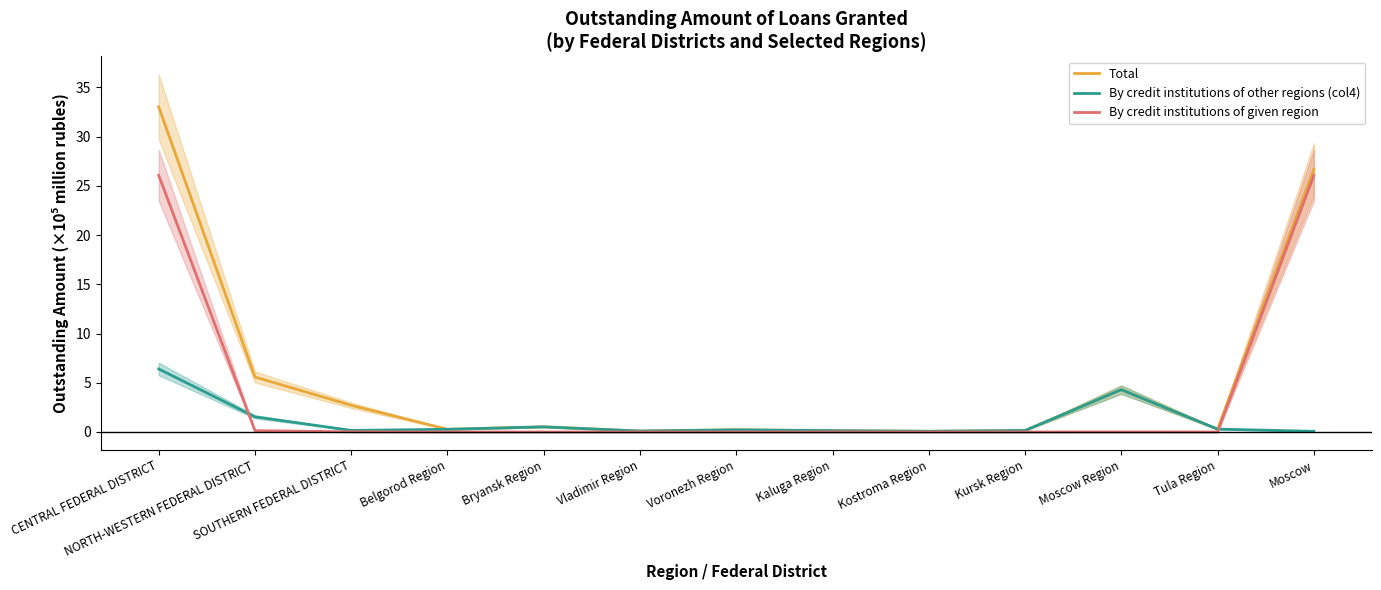

Rank the series by their average value, from lowest to highest.

By credit institutions of other regions (col4), By credit institutions of given region, Total